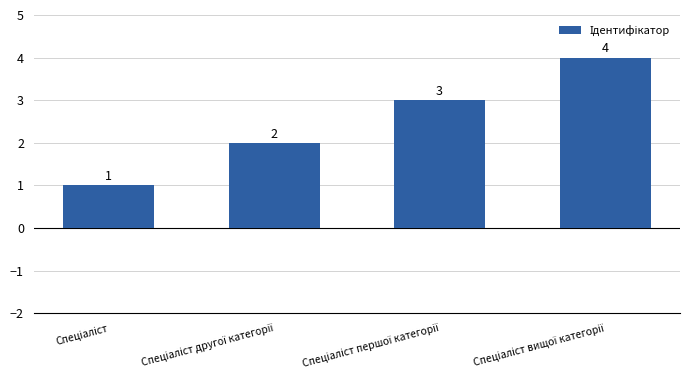

How many values are between 2 and 4?

3